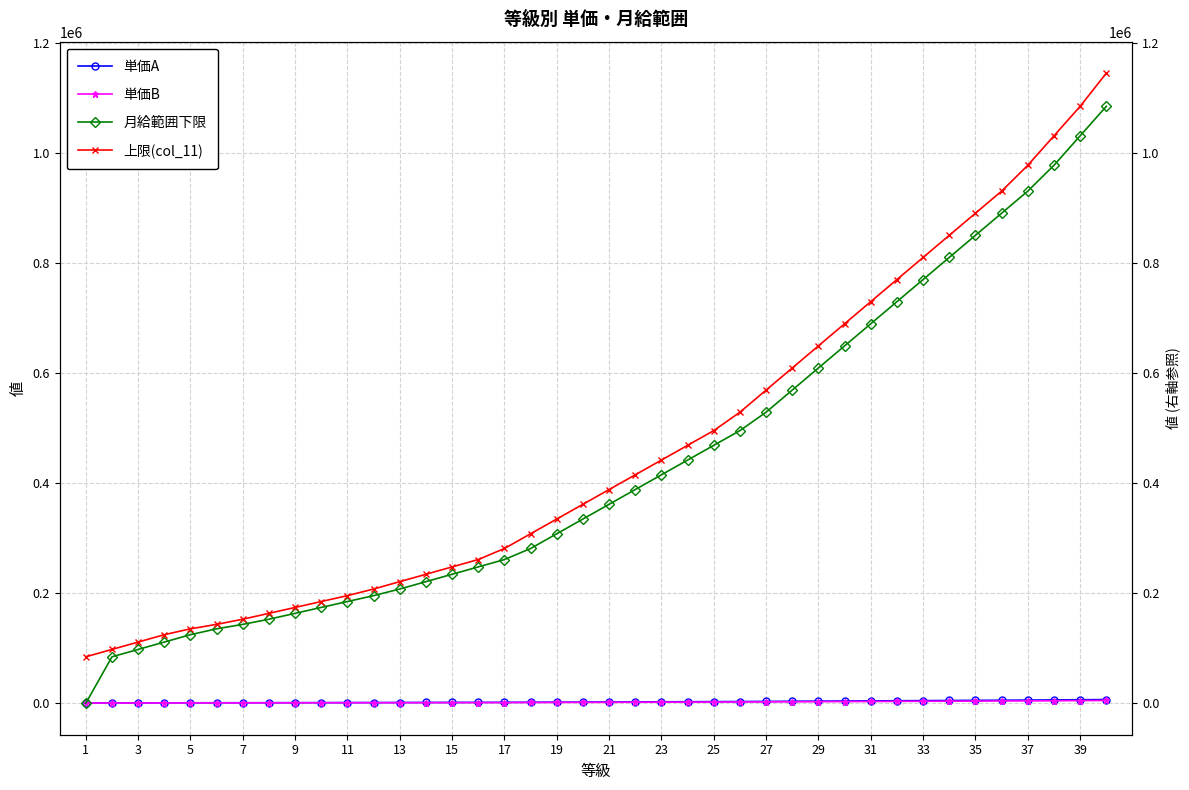

What is the maximum value for 単価B?

4950